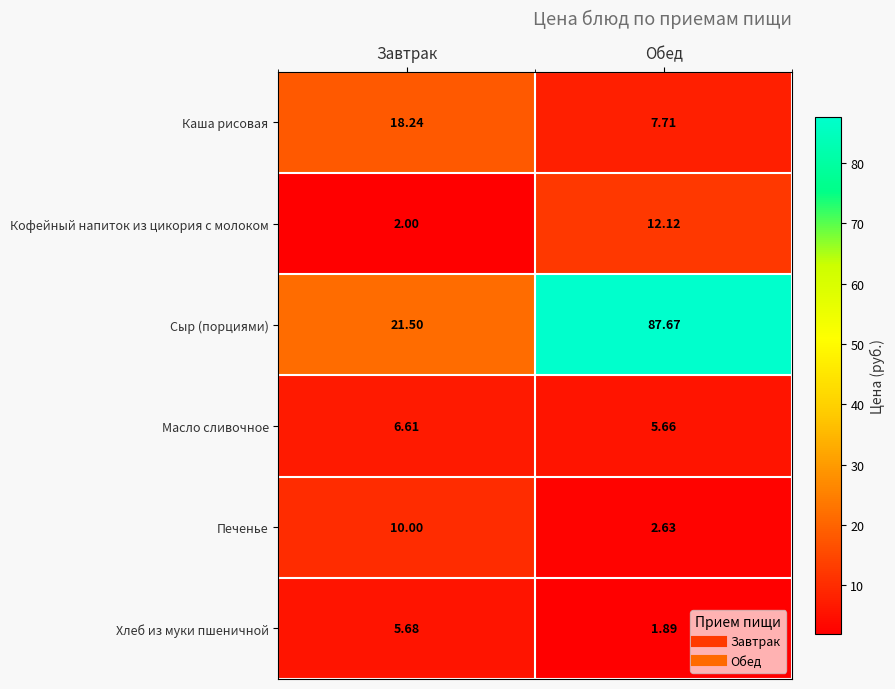

Rank the series at Обед from lowest to highest value.

Хлеб из муки пшеничной, Печенье, Масло сливочное, Каша рисовая, Кофейный напиток из цикория с молоком, Сыр (порциями)